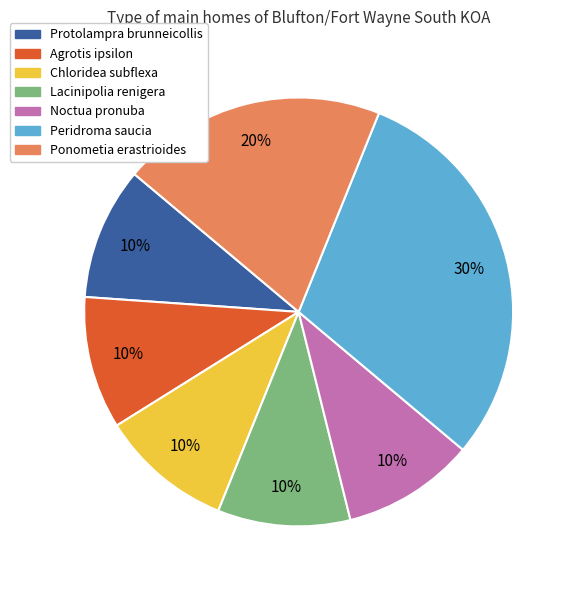

Between Agrotis ipsilon and Ponometia erastrioides, which is larger?

Ponometia erastrioides